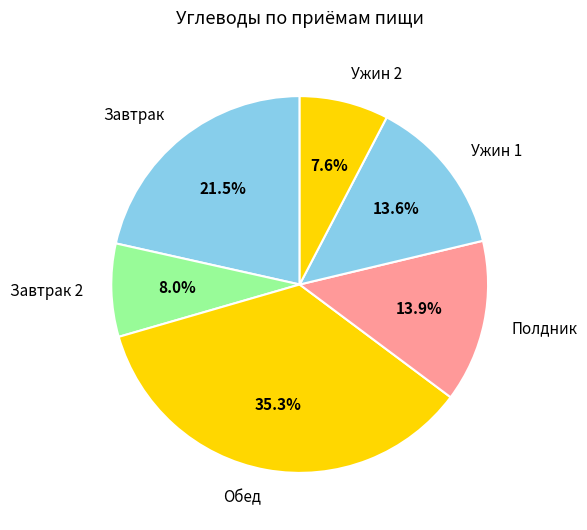

Which category has the biggest portion of the pie?

Обед